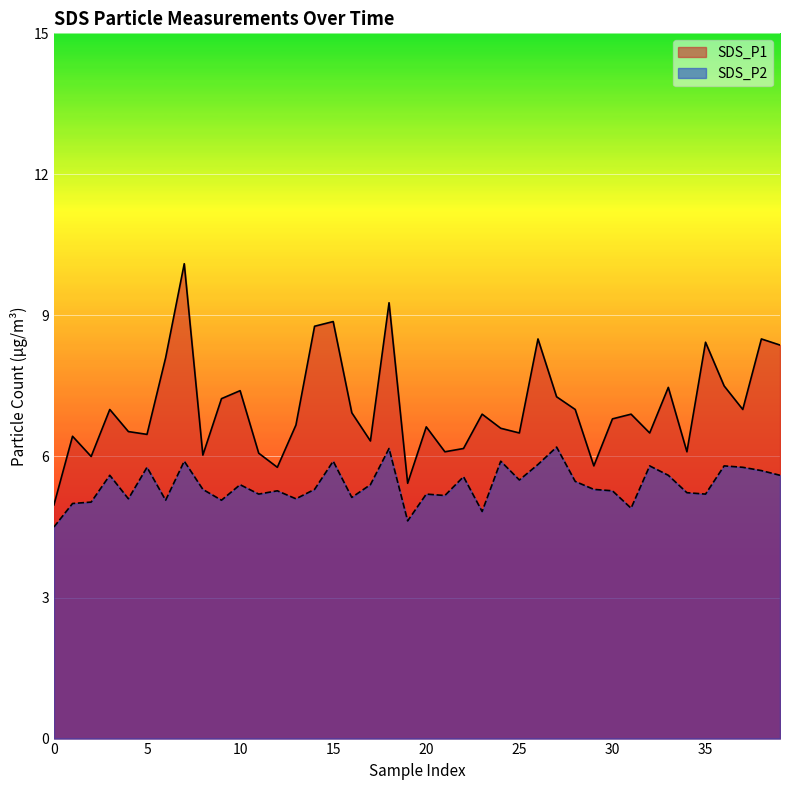

Between 10 and 22, which is larger?

10